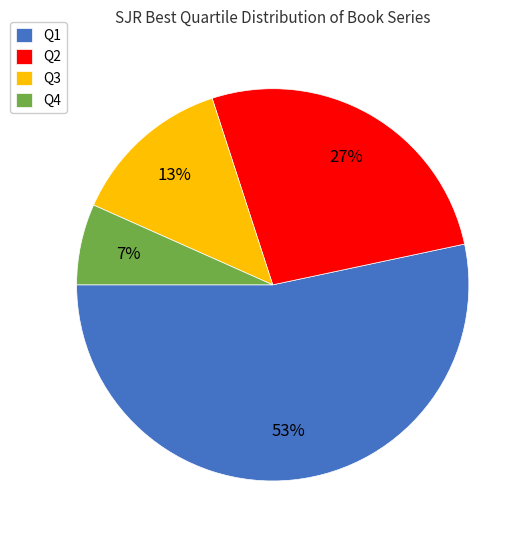

Is Q2 the majority of the pie?

No